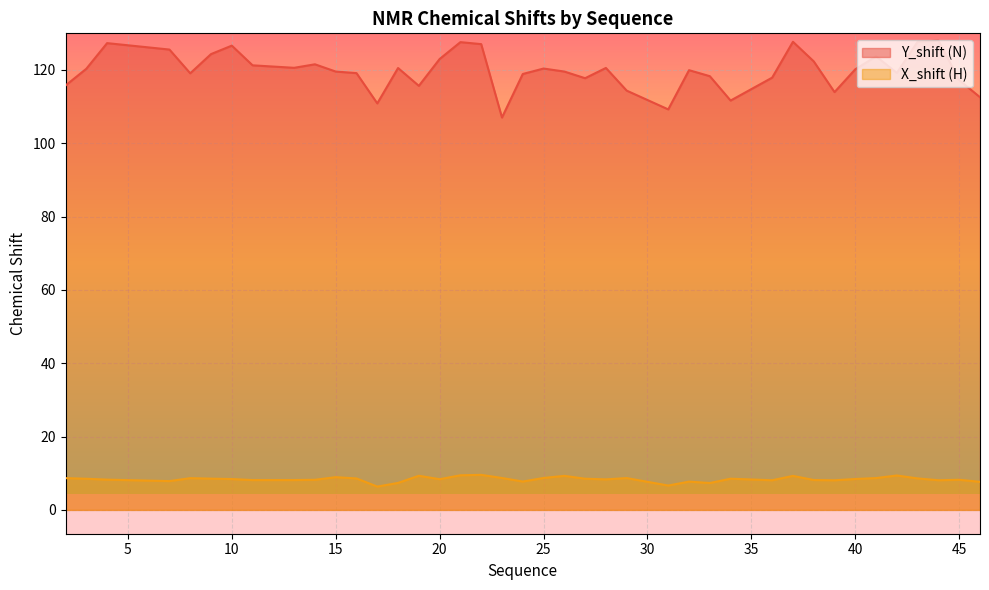

The Y_shift (N) series shows 119.5 at 26. True or false?

True